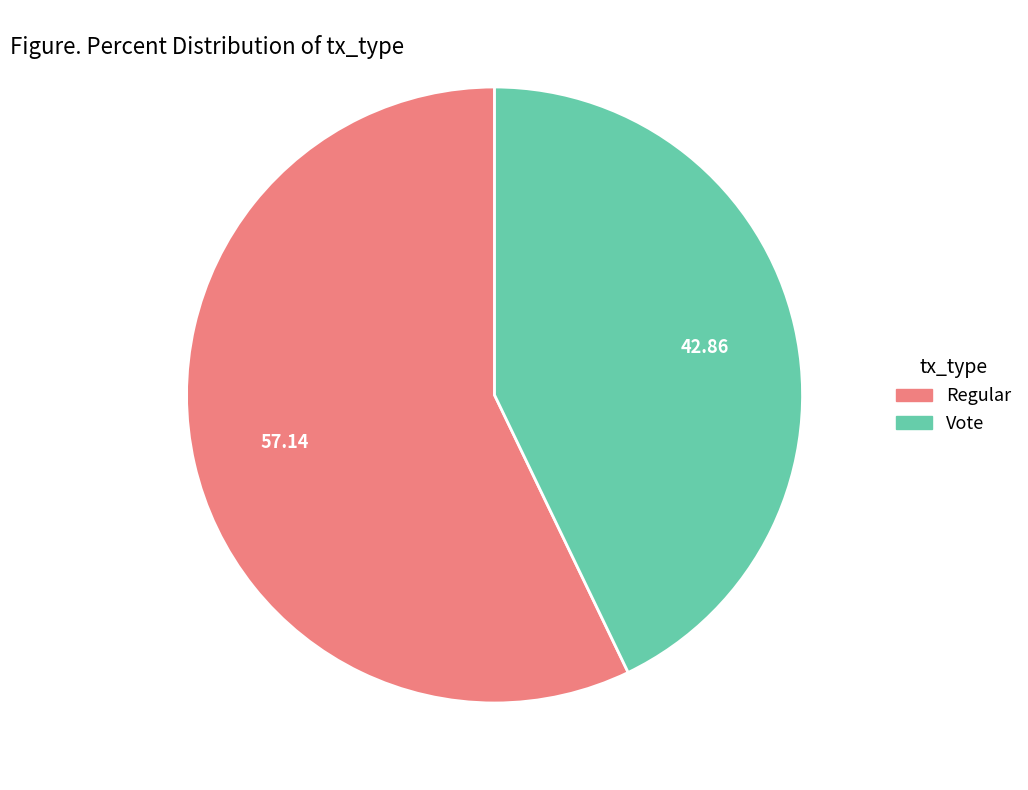

The Regular slice represents 63% of the pie. True or false?

False